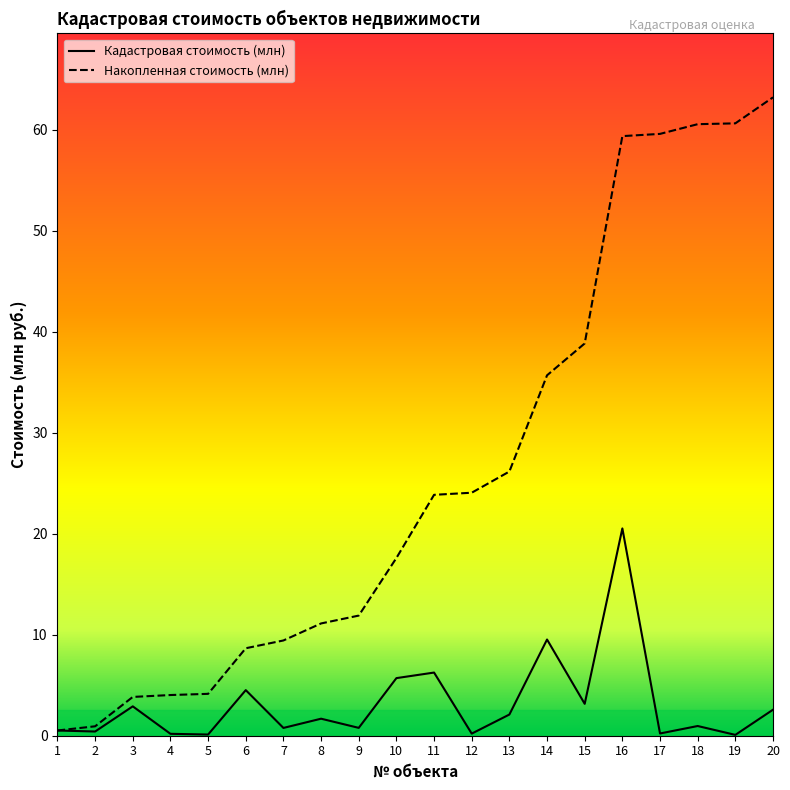

Rank the categories by Накопленная стоимость (млн) value from highest to lowest.

20, 19, 18, 17, 16, 15, 14, 13, 12, 11, 10, 9, 8, 7, 6, 5, 4, 3, 2, 1